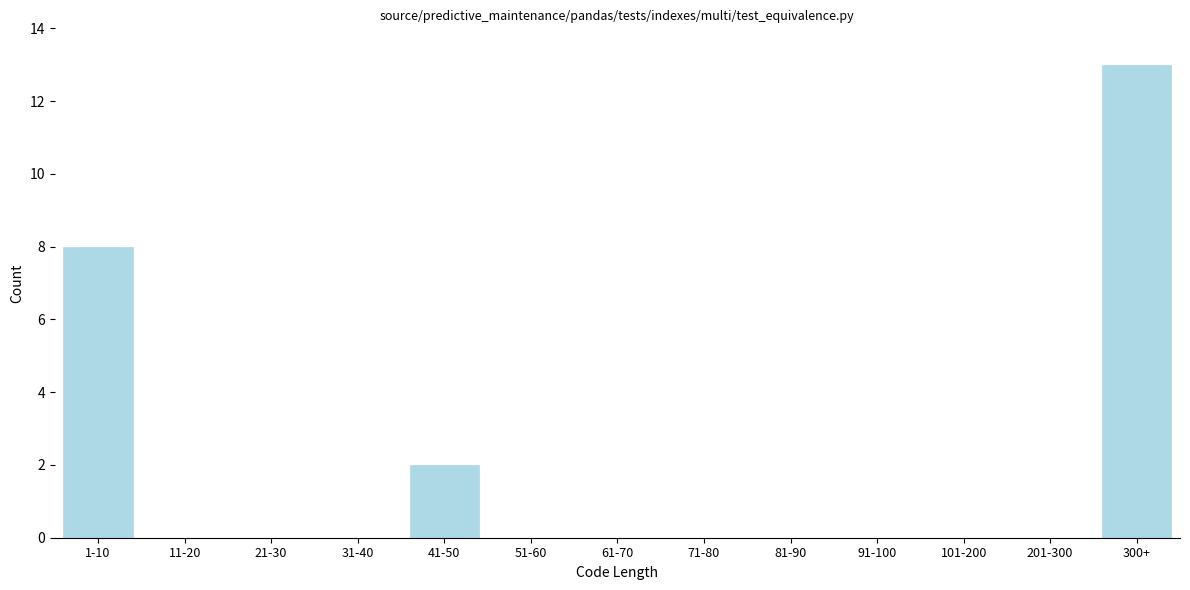

Reading right to left, list all the values displayed in this chart.

300+=13	201-300=0	101-200=0	91-100=0	81-90=0	71-80=0	61-70=0	51-60=0	41-50=2	31-40=0	21-30=0	11-20=0	1-10=8